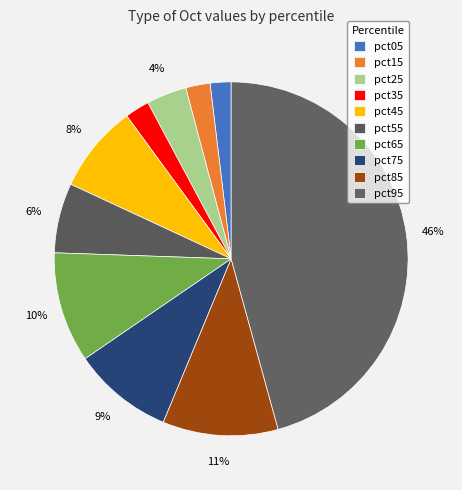

How many slices are in this pie chart?

10